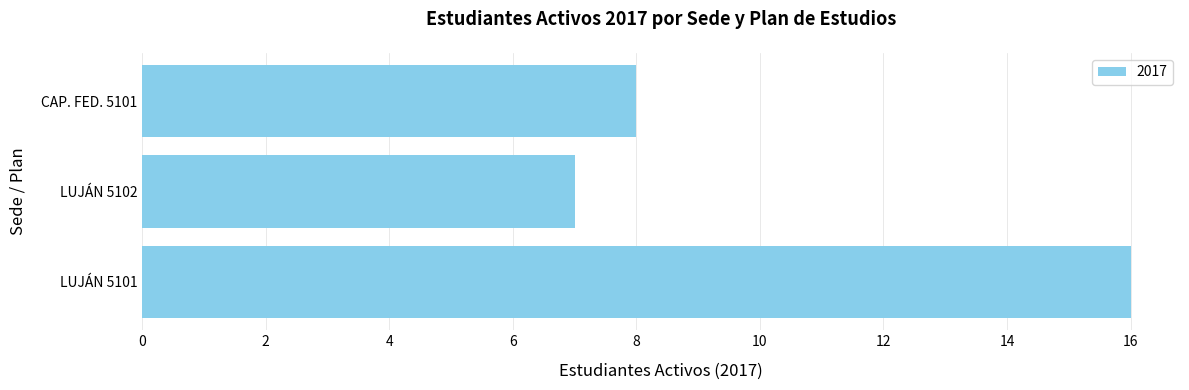

What is the average value?

10